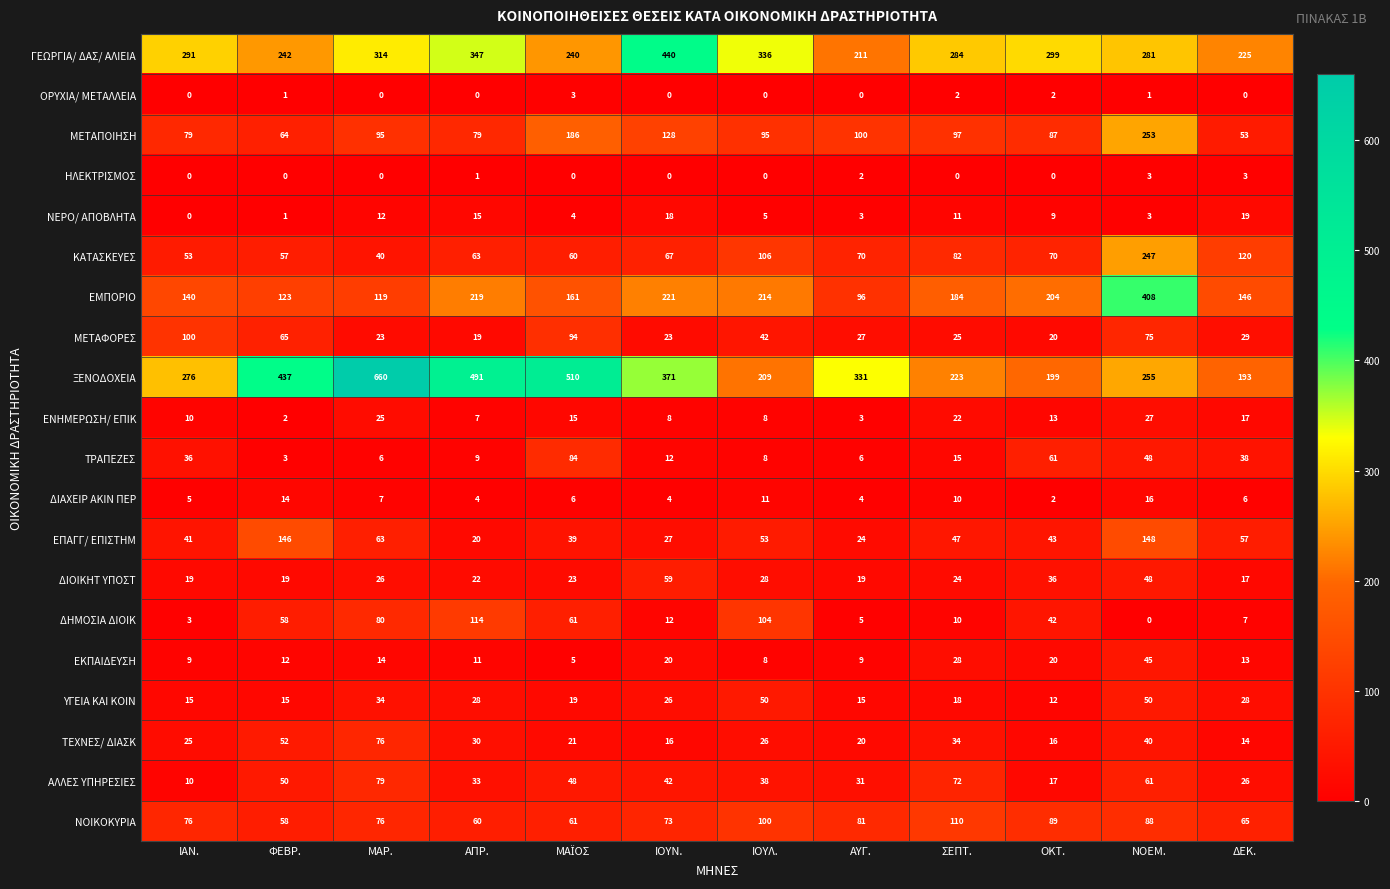

Which series has the largest total across all categories?

ΞΕΝΟΔΟΧΕΙΑ